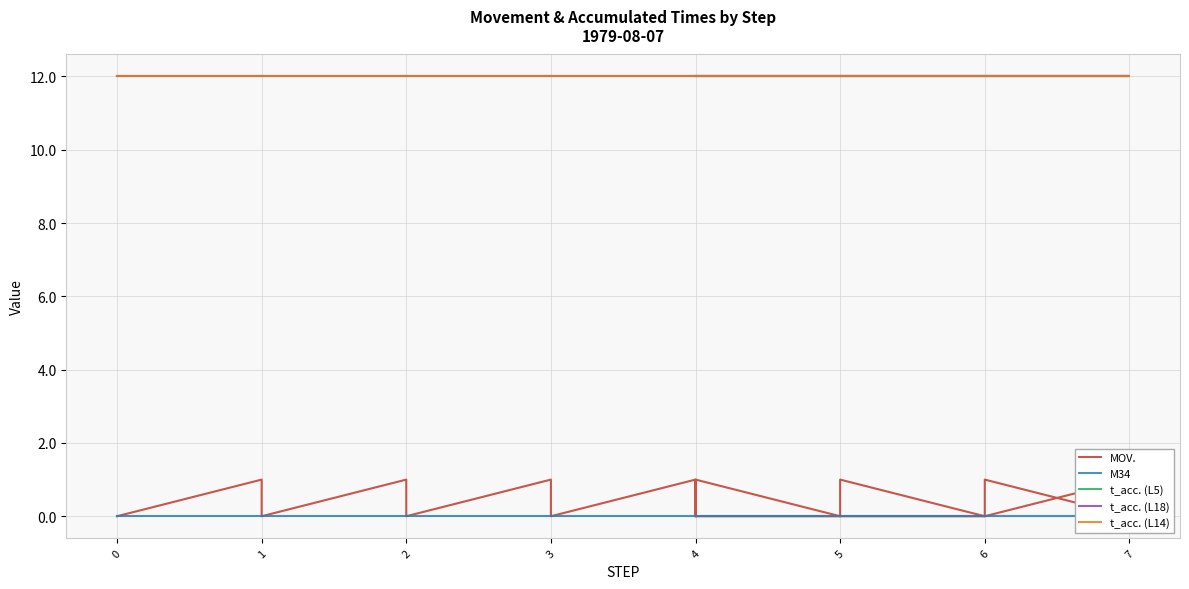

Which series has the largest range (max minus min)?

MOV.